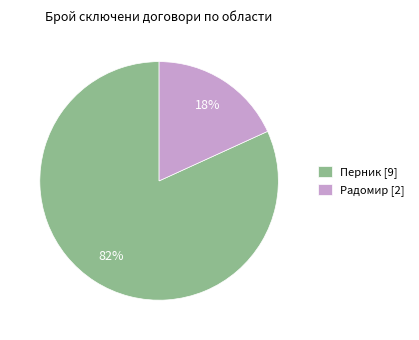

Is the sum of Радомир and Перник greater than half?

Yes